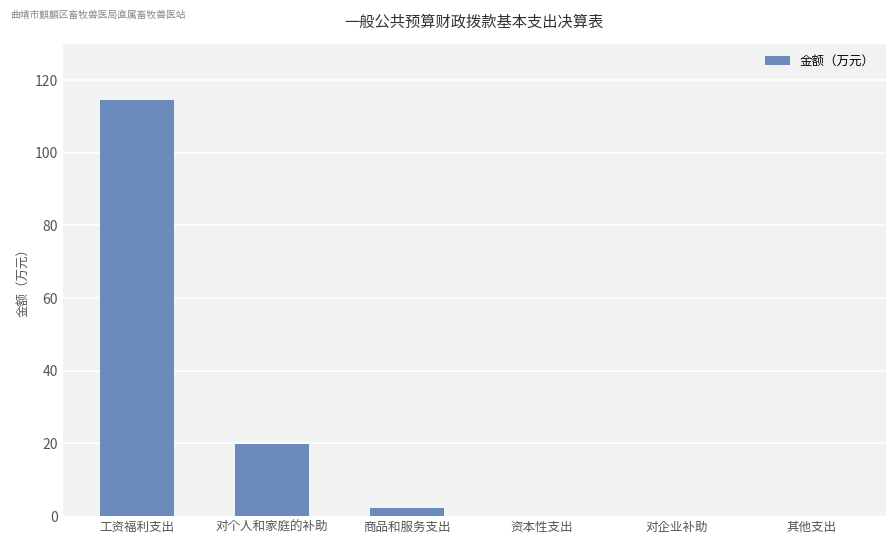

Read the value at 工资福利支出.

114.6